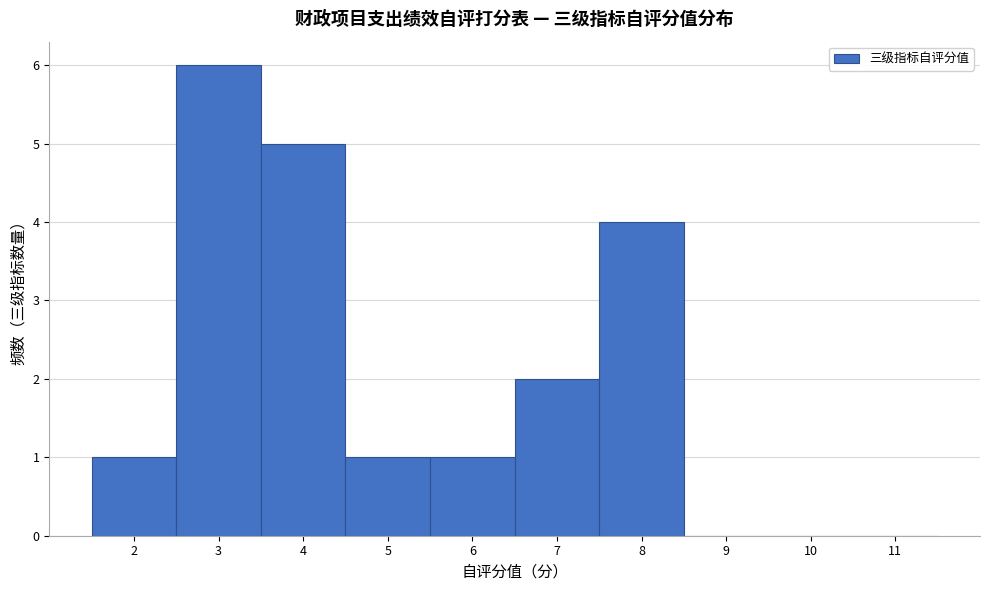

Over which range of the x-axis is the bar tallest?

2.5 to 3.5